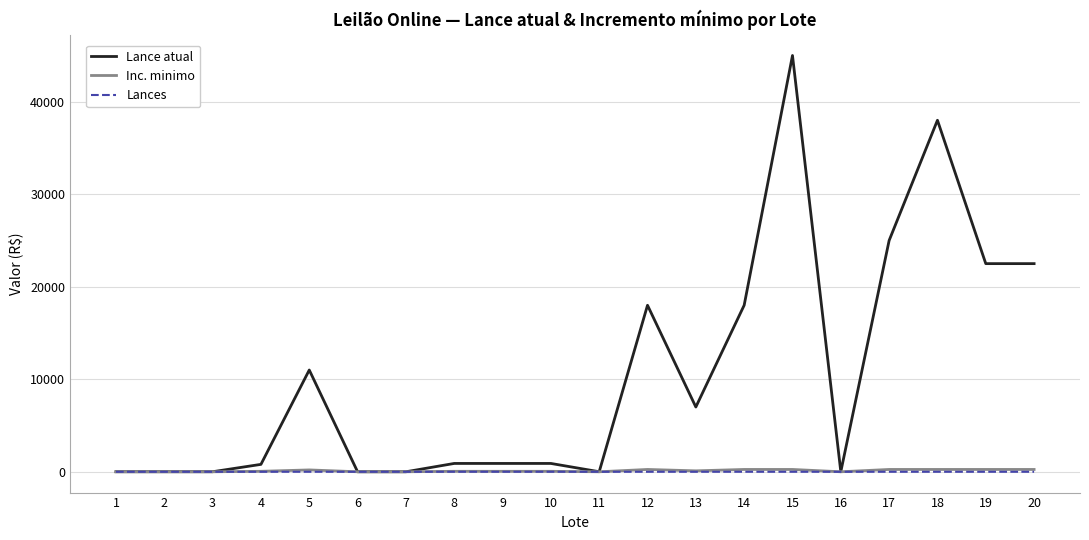

The value of Lance atual at 20 is 22500.0. True or false?

True